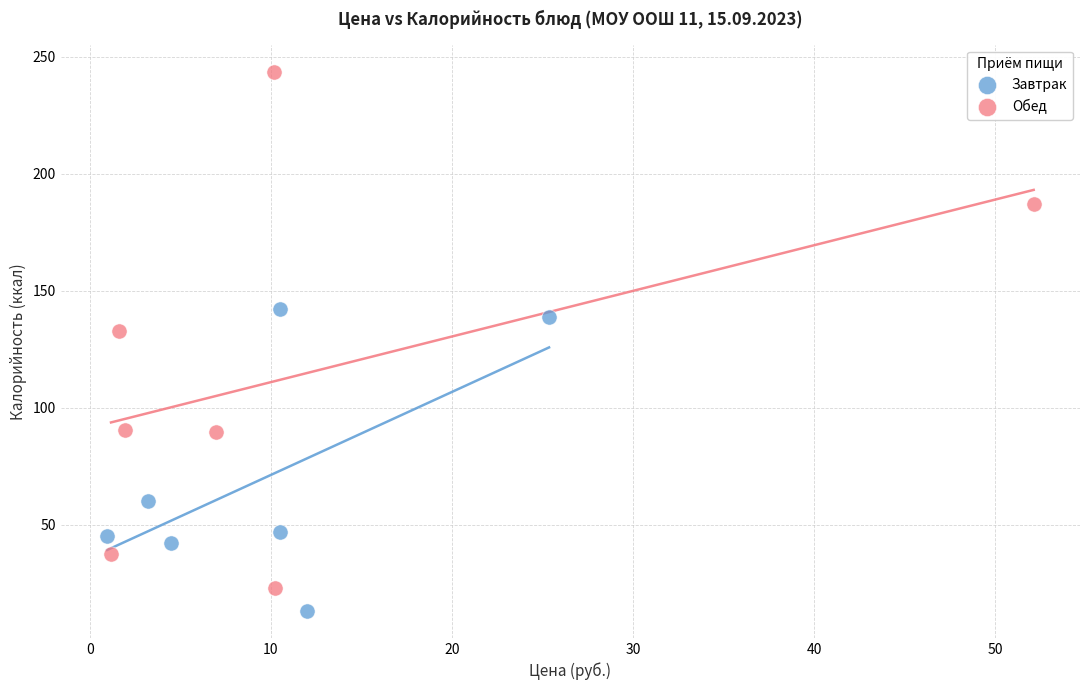

Which series has the widest spread of Y values?

Обед